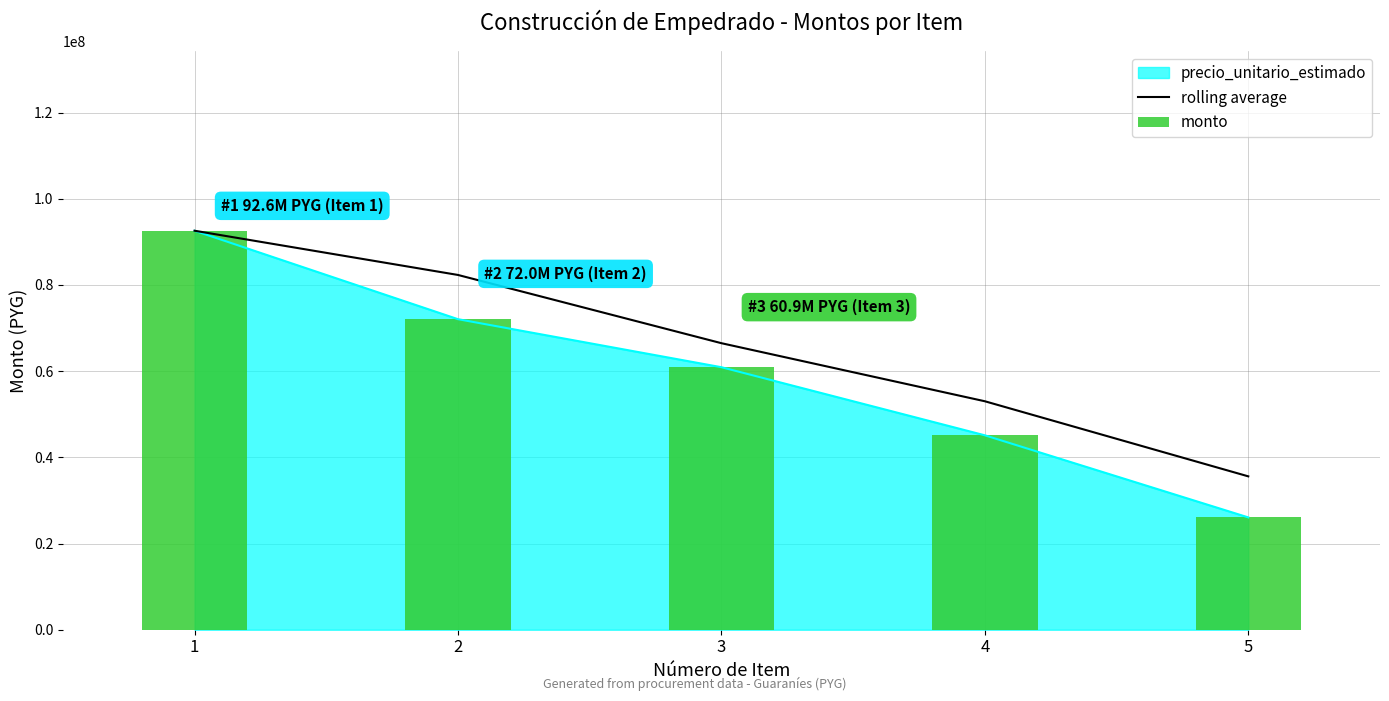

What is the value of the rolling average bar at the 2nd from the left?

82308880